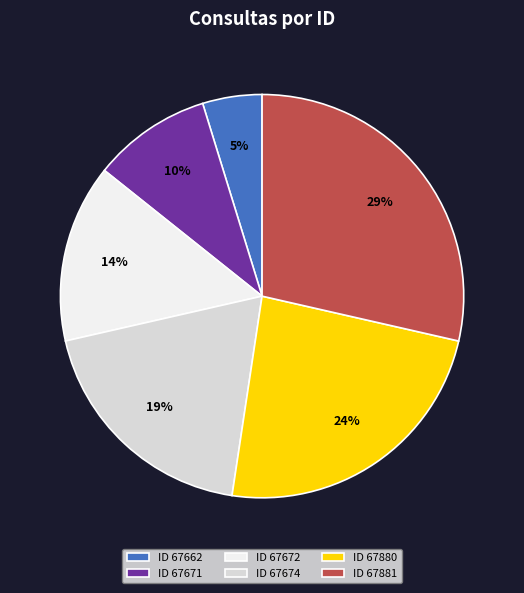

Which category has the biggest portion of the pie?

ID 67881